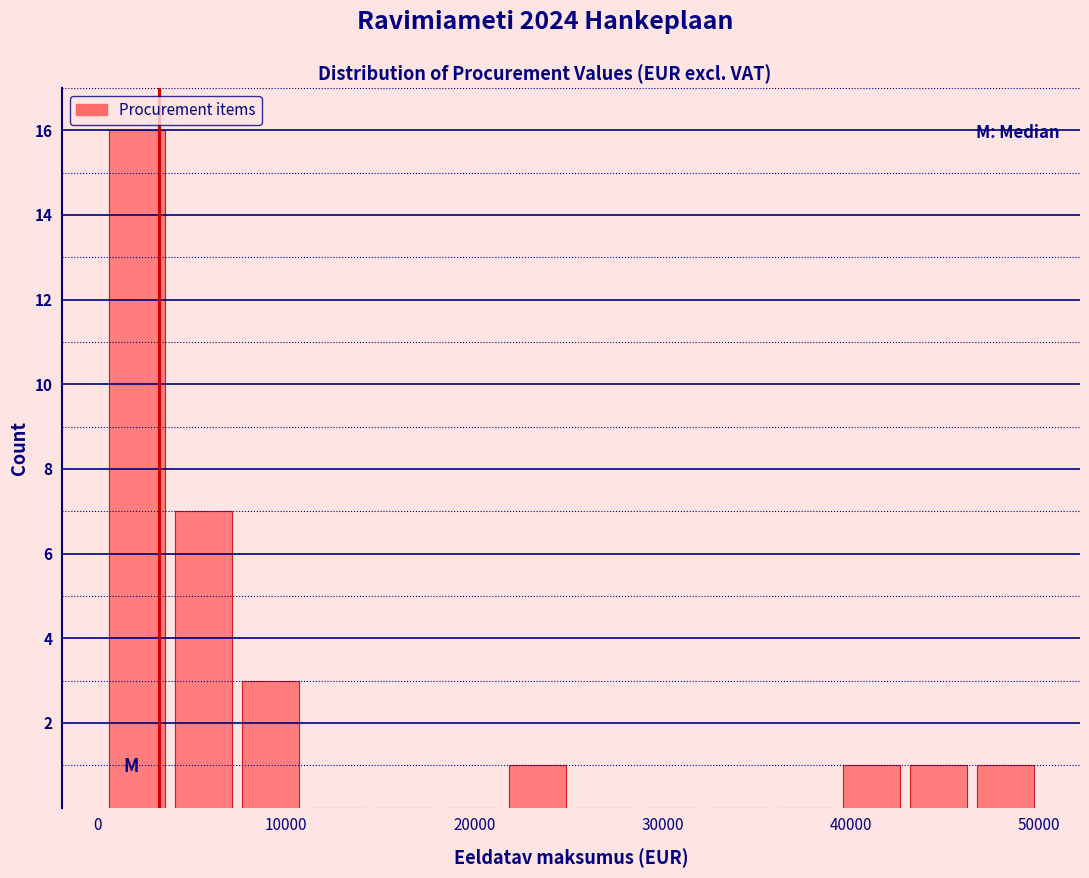

Around what value on the x-axis is the tallest bar? Give the approximate position of its centre, as read against the axis.

2000